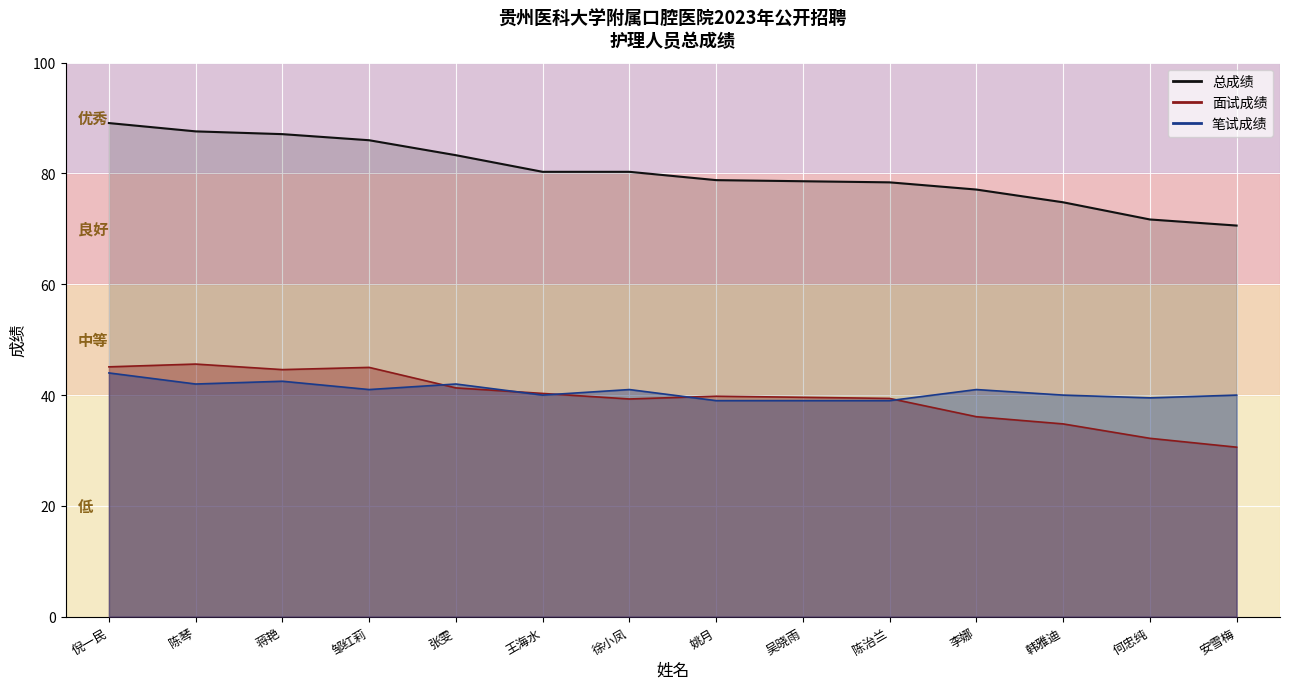

Rank the categories by 笔试成绩 value from lowest to highest.

姚月, 吴晓雨, 陈治兰, 何忠纯, 王海水, 韩雅迪, 安雪梅, 邹红莉, 徐小凤, 李娜, 陈琴, 张雯, 蒋艳, 倪一民